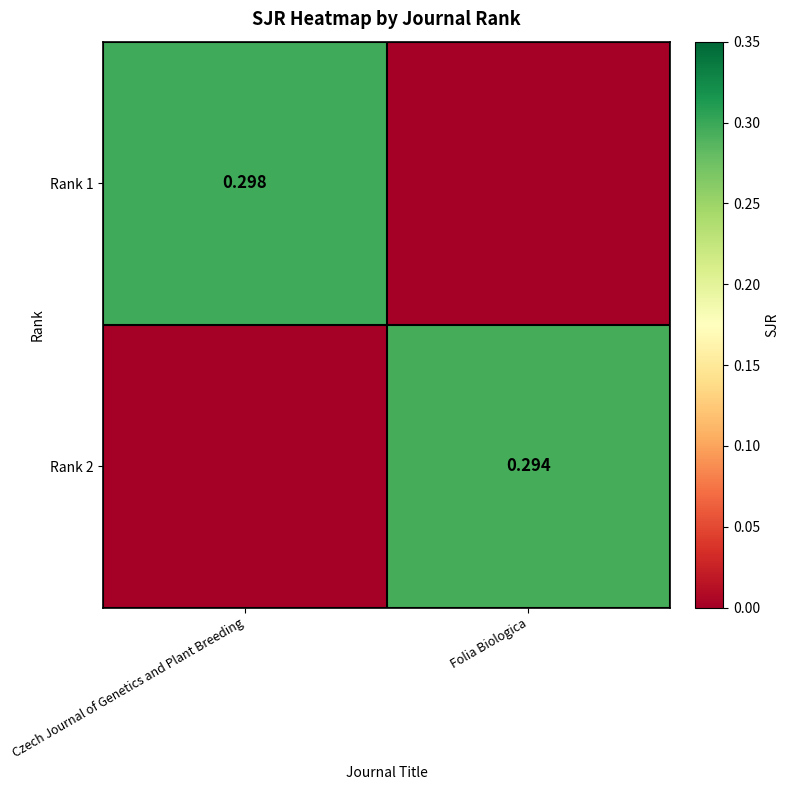

At how many categories does at least one series exceed 0?

2